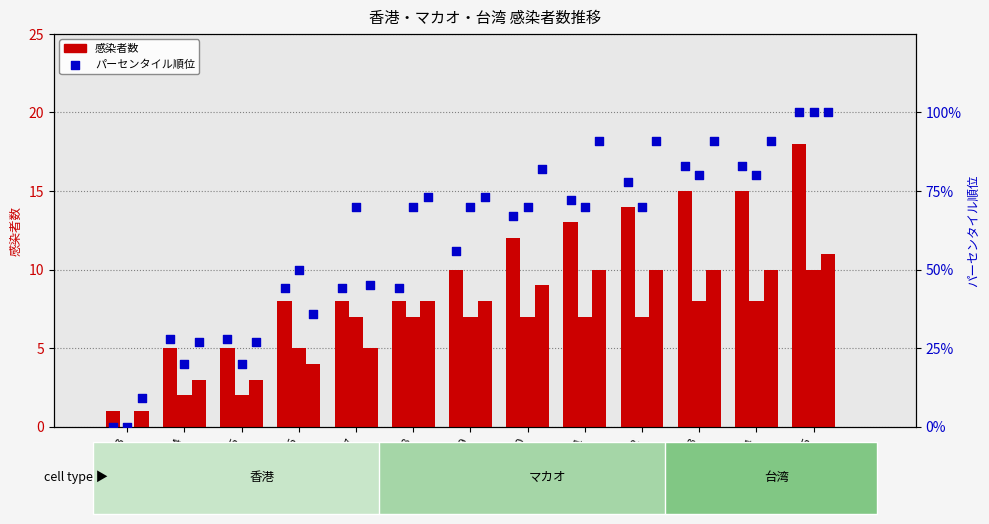

Between 43855 and 43862, which is larger?

43862